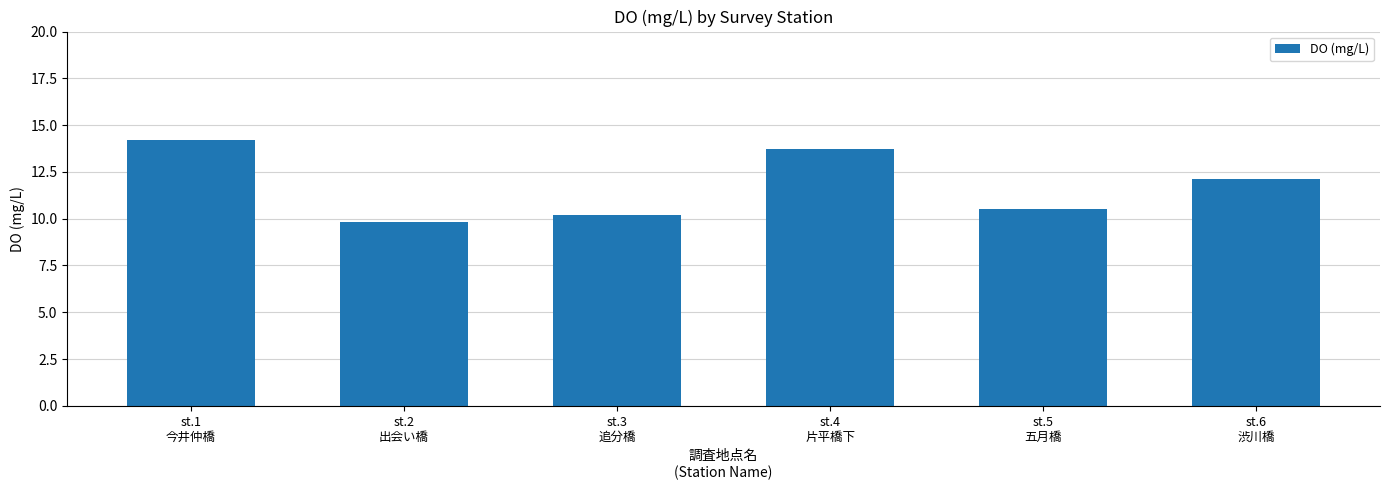

Does the chart contain stacked bars?

No